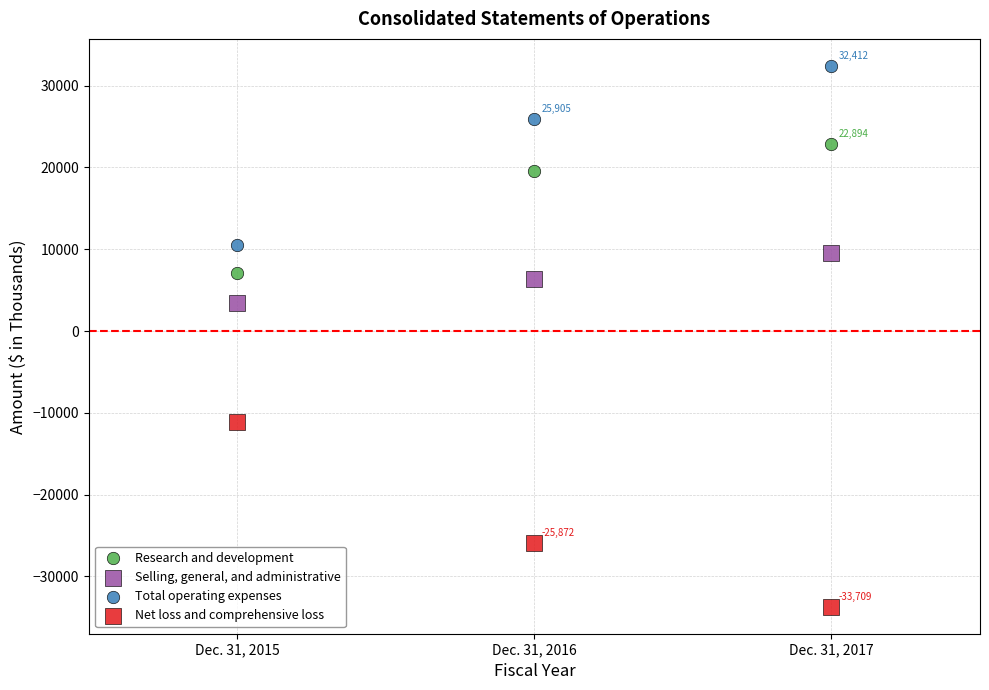

What are all the series names shown in the legend?

Research and development, Selling, general, and administrative, Total operating expenses, Net loss and comprehensive loss